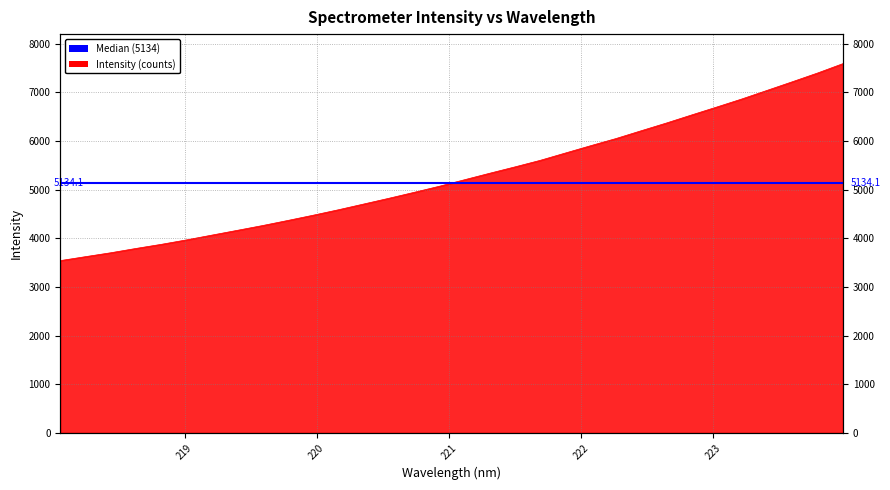

What is the sum of the values at 222.263 and 220.3533?

10748.6